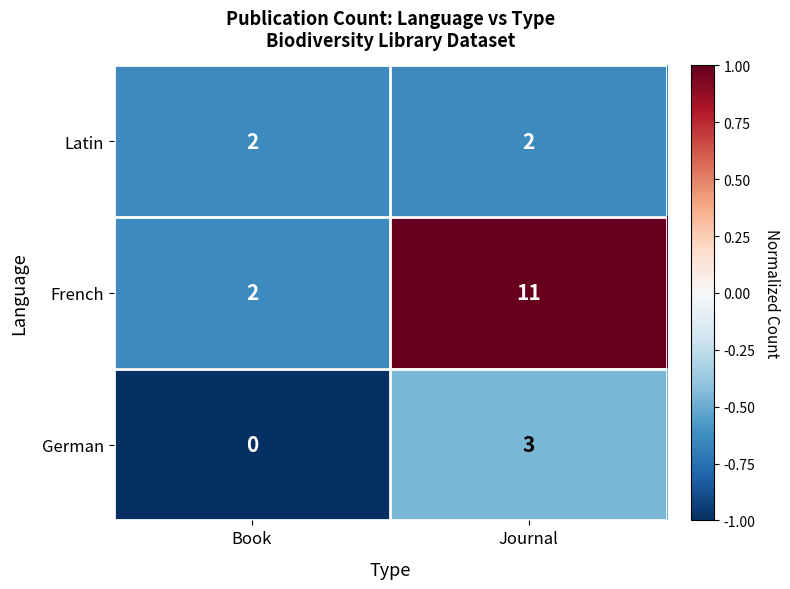

What is the maximum value shown in the chart?

11